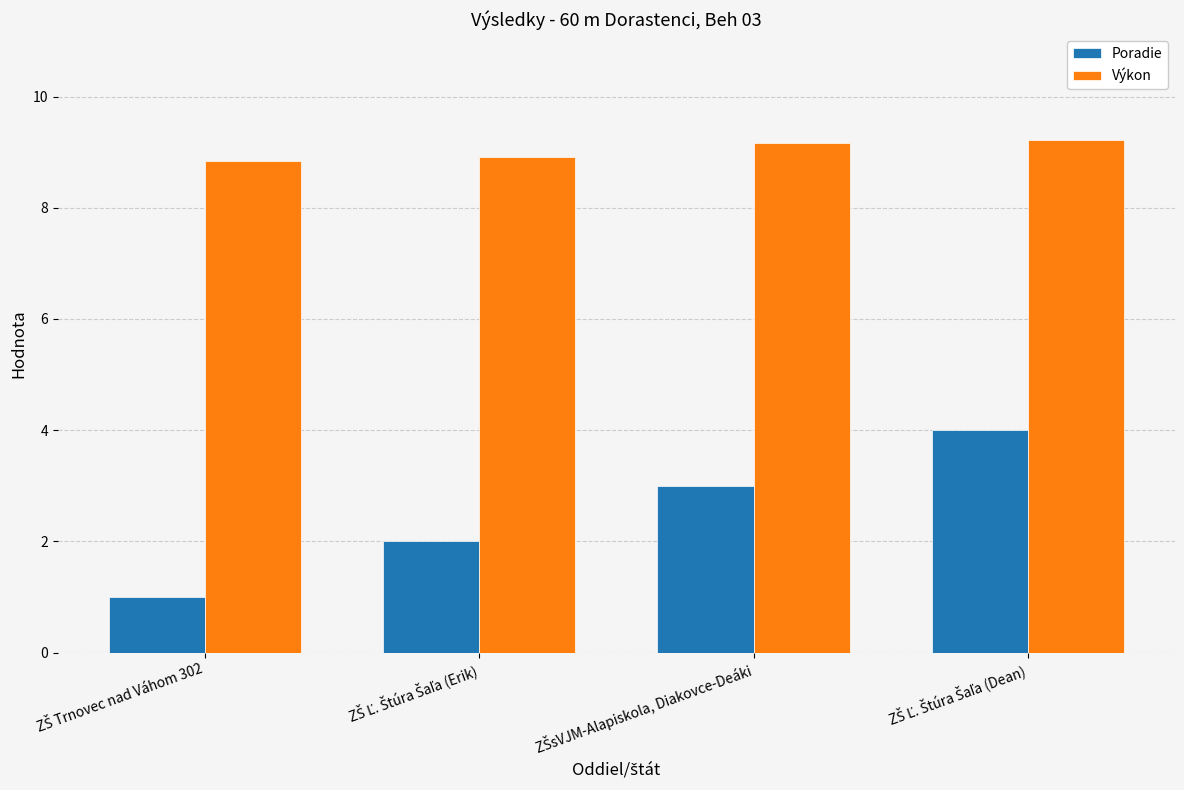

Reading left to right, transcribe all the data shown in this chart.

Poradie: 1.0	2.0	3.0	4.0
Výkon: 8.8	8.9	9.2	9.2